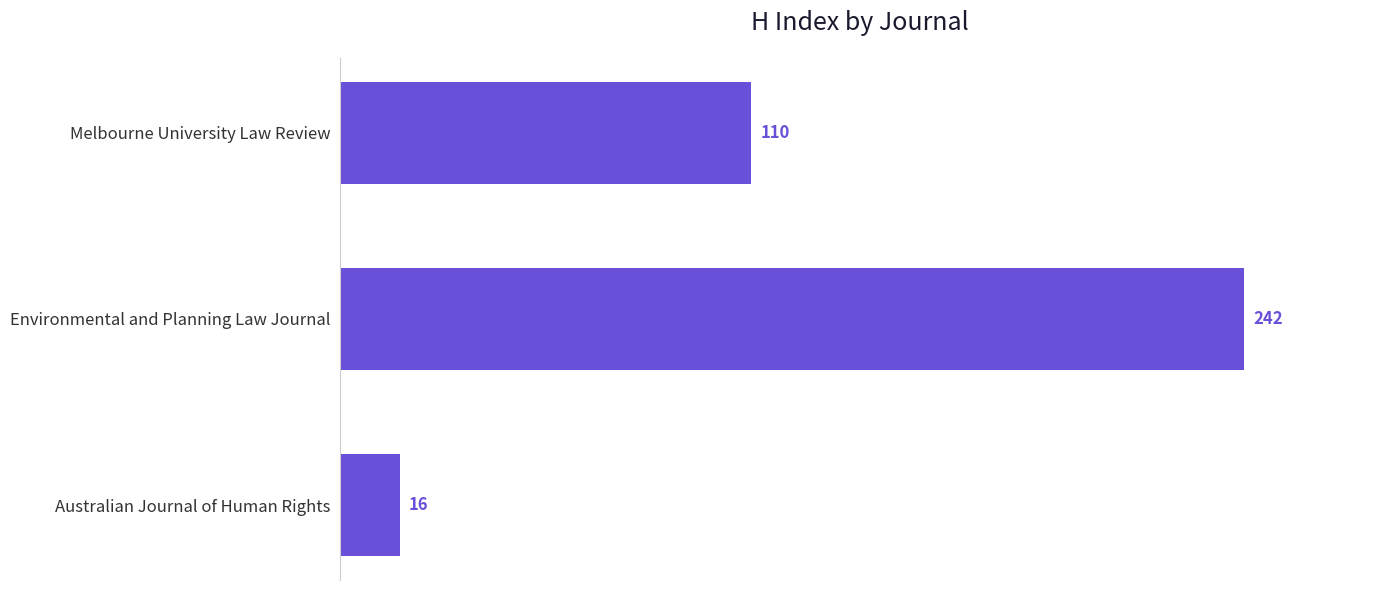

What is the average value?

123